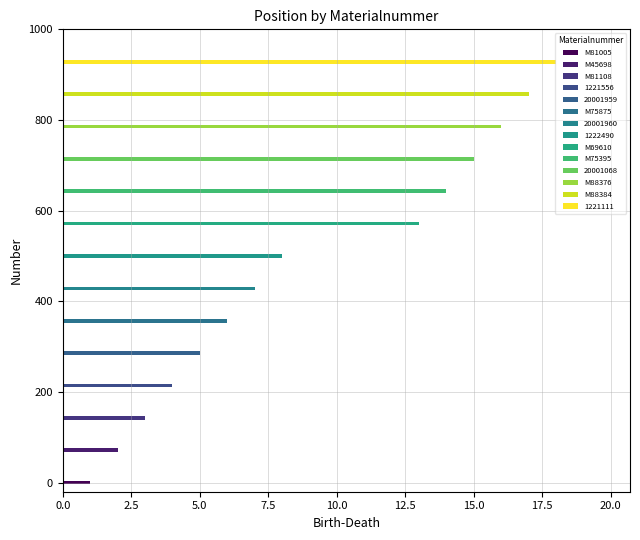

What is the label of the 12th bar from the left?

M88376